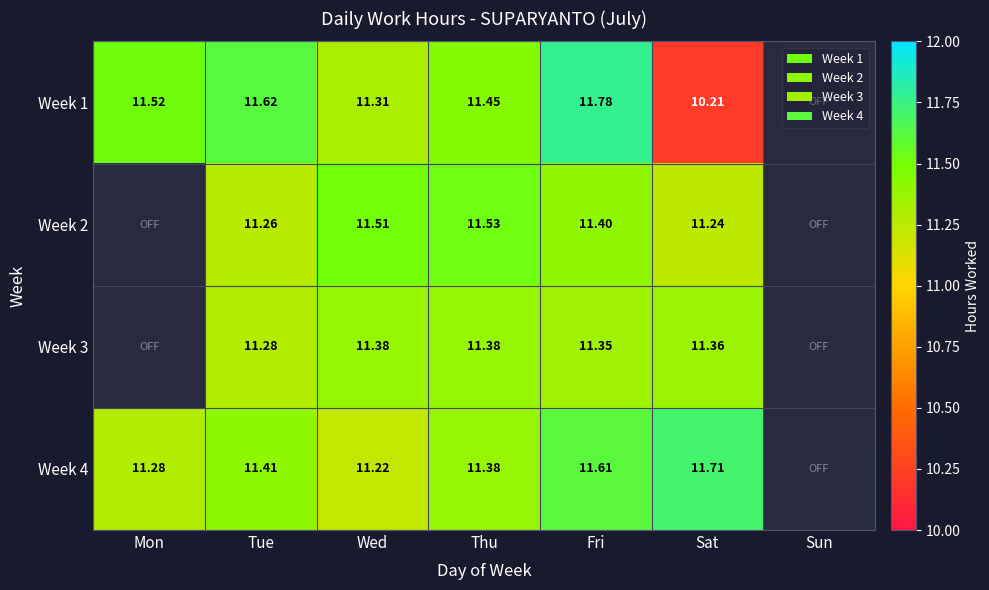

What is the minimum value shown in the chart?

10.2